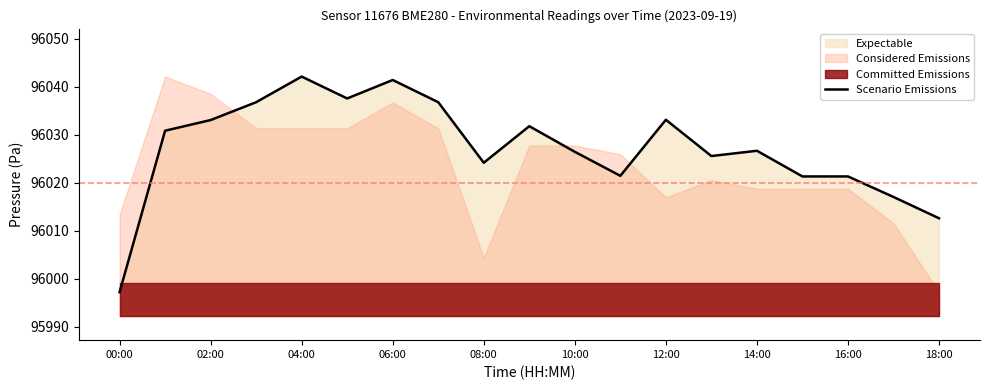

True or false: Scenario Emissions has a value of 147523.1 at 12:00.

False